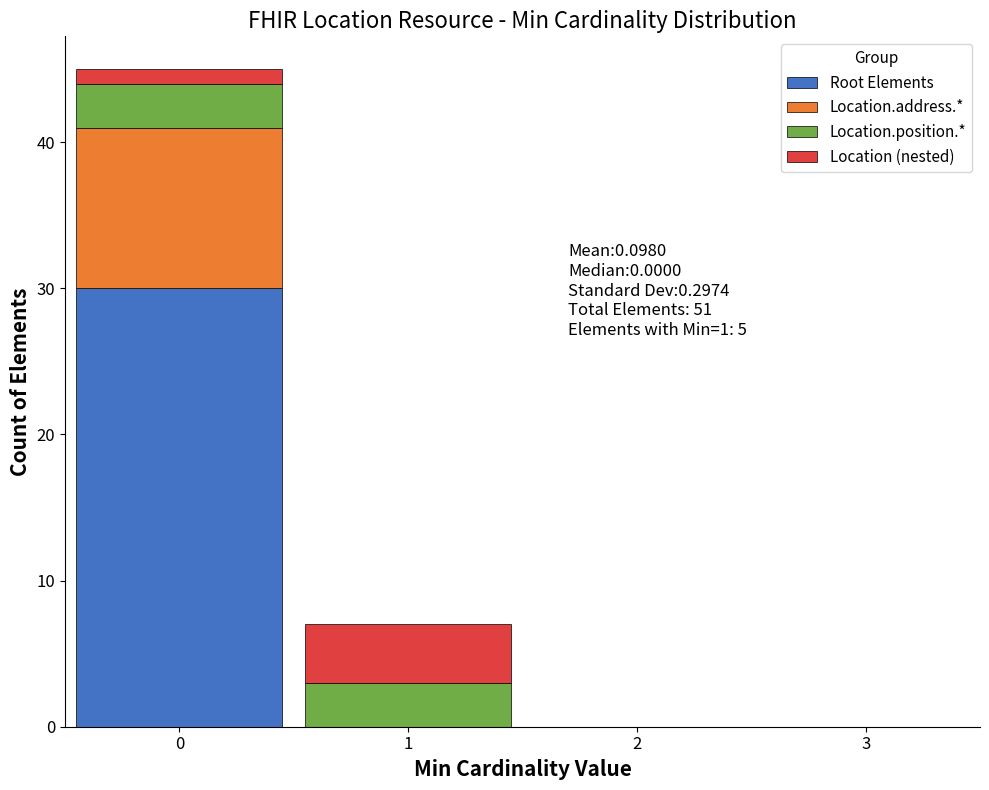

Which range on the x-axis has the tallest stacked bar (by total height)?

-0.5 to 0.5